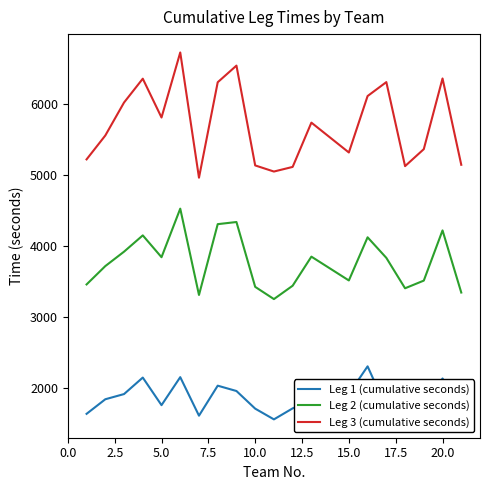

Which series has the largest total across all categories?

Leg 3 (cumulative seconds)